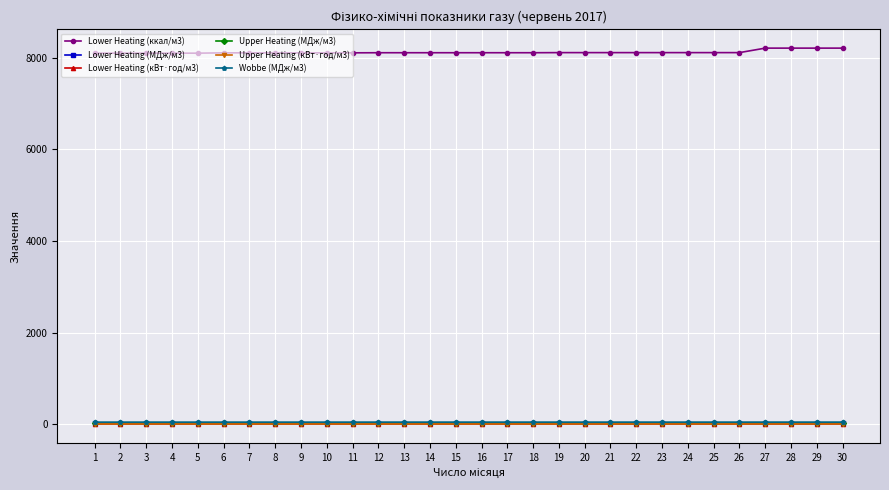

Is the value of Lower Heating (ккал/м3) at 15 greater than the value of Wobbe (МДж/м3) at 26?

Yes